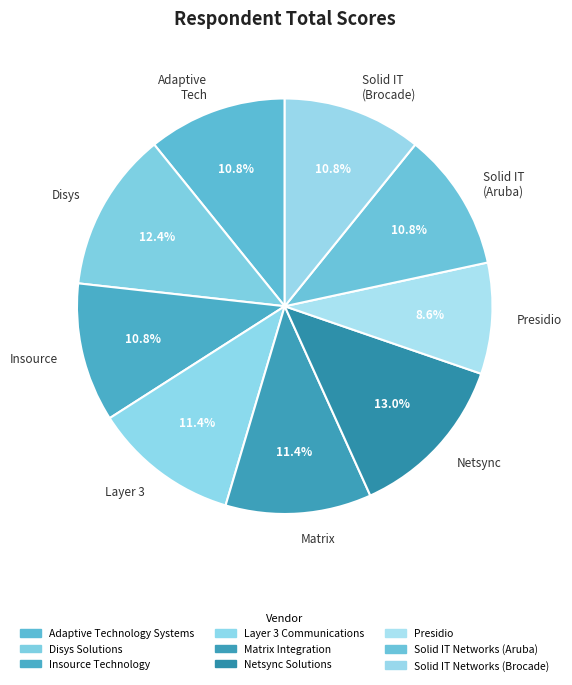

Do Netsync and Insource together represent more than half of the pie?

No